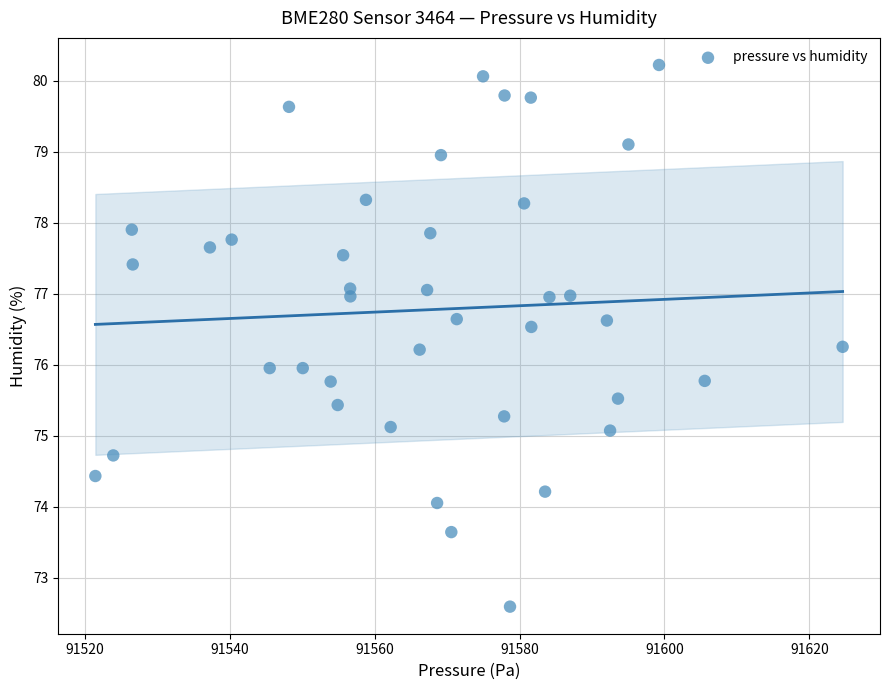

What is the range of X values (max minus min)?

103.1